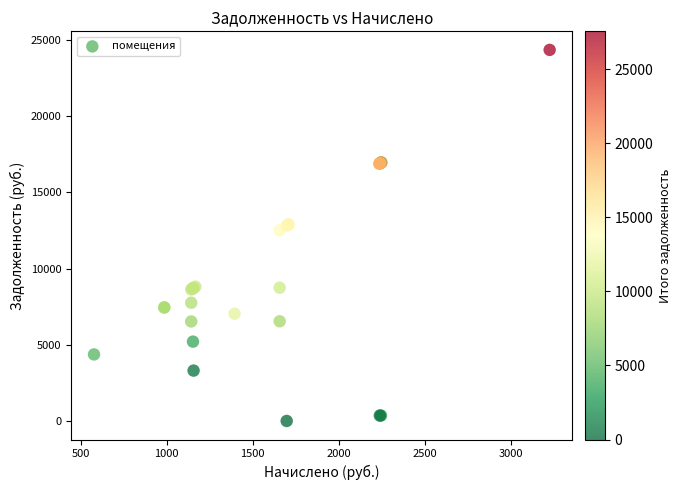

What Y value in the scatter plot is closest to 12172?

12506.2